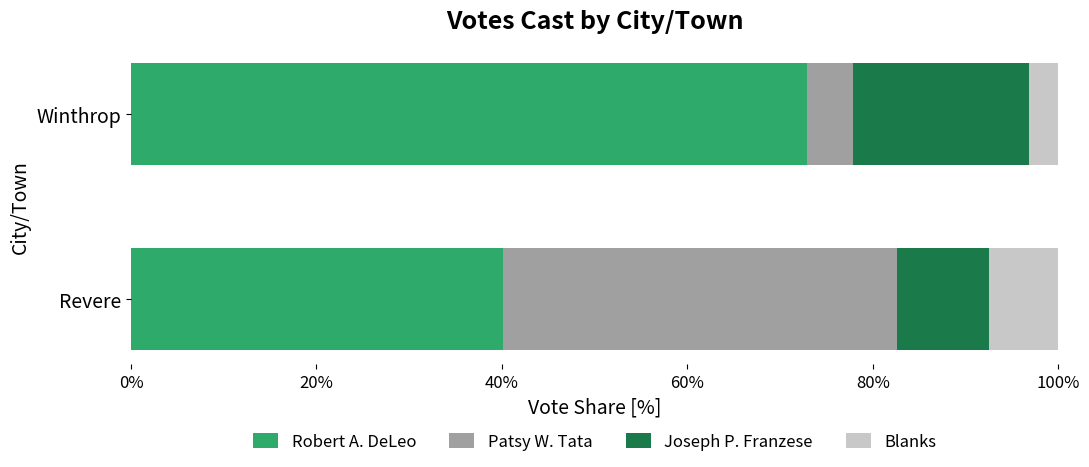

What is the sum of the Robert A. DeLeo values at Winthrop and Revere?

113.1